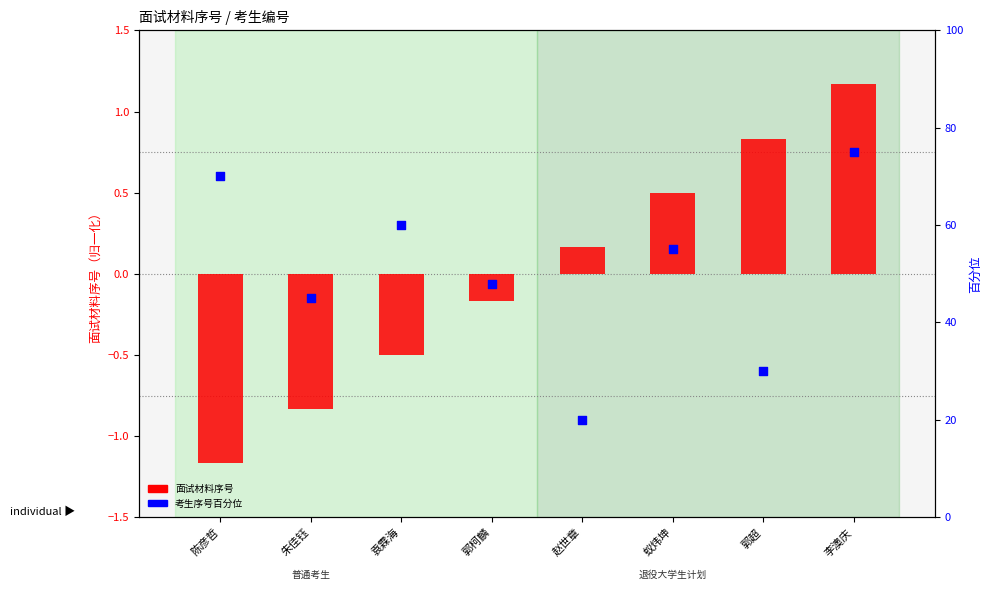

Which series contains the lowest Y value?

面试材料序号